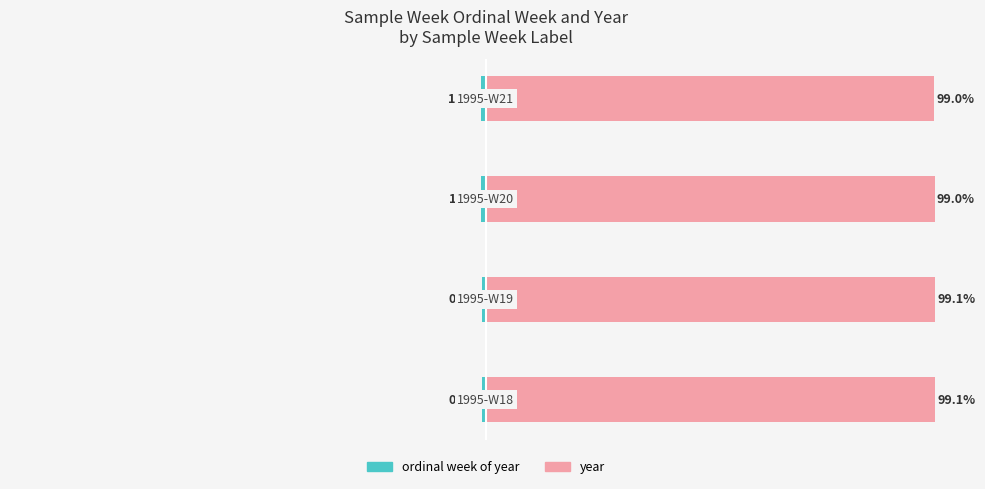

How many bars are there in each group?

2